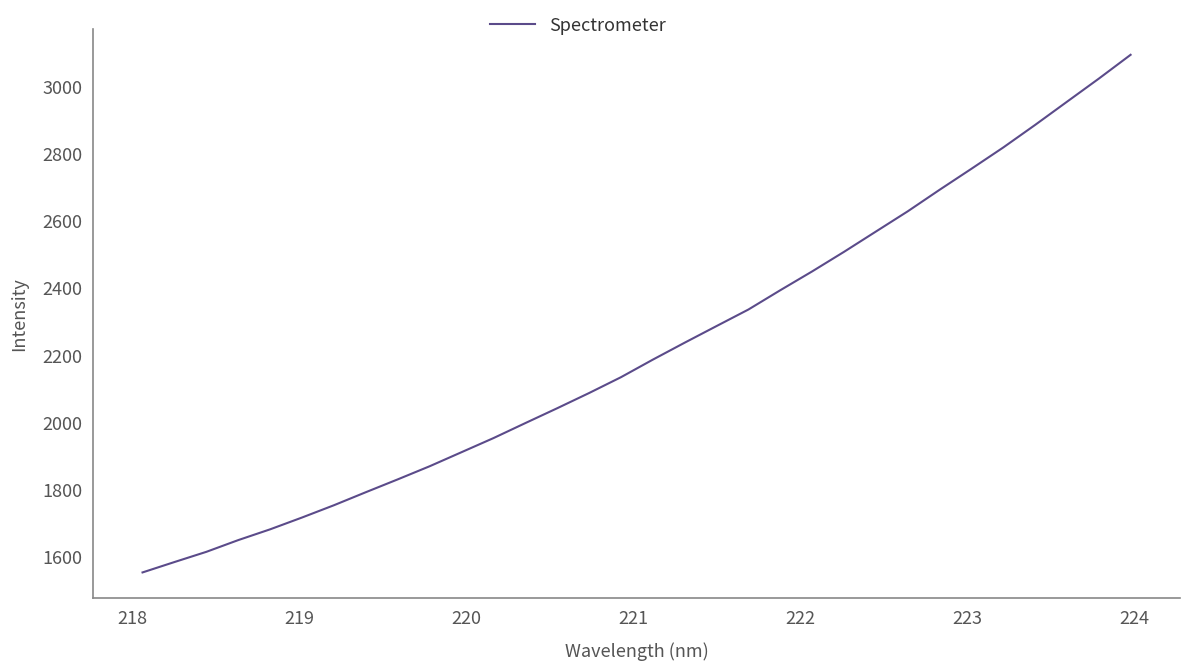

Count the number of categories in the chart.

32